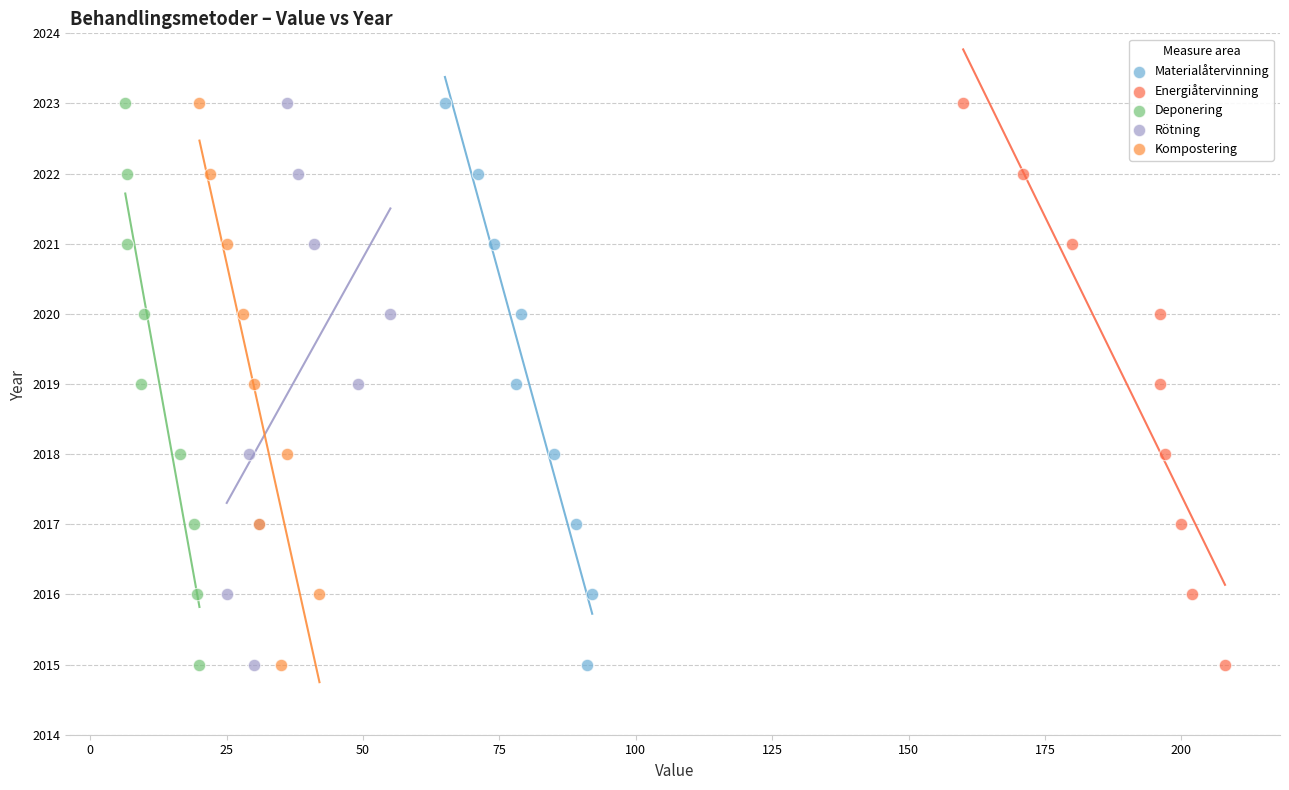

What are all the series names shown in the legend?

Materialåtervinning, Energiåtervinning, Deponering, Rötning, Kompostering